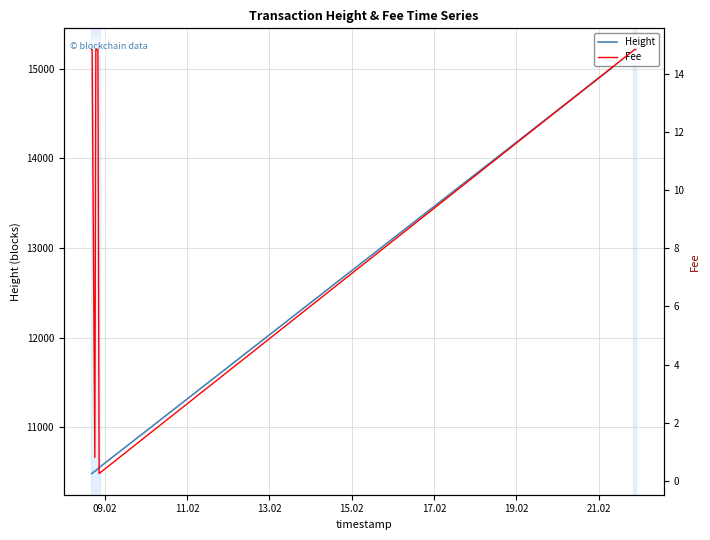

True or false: Fee and Height intersect in this chart.

False